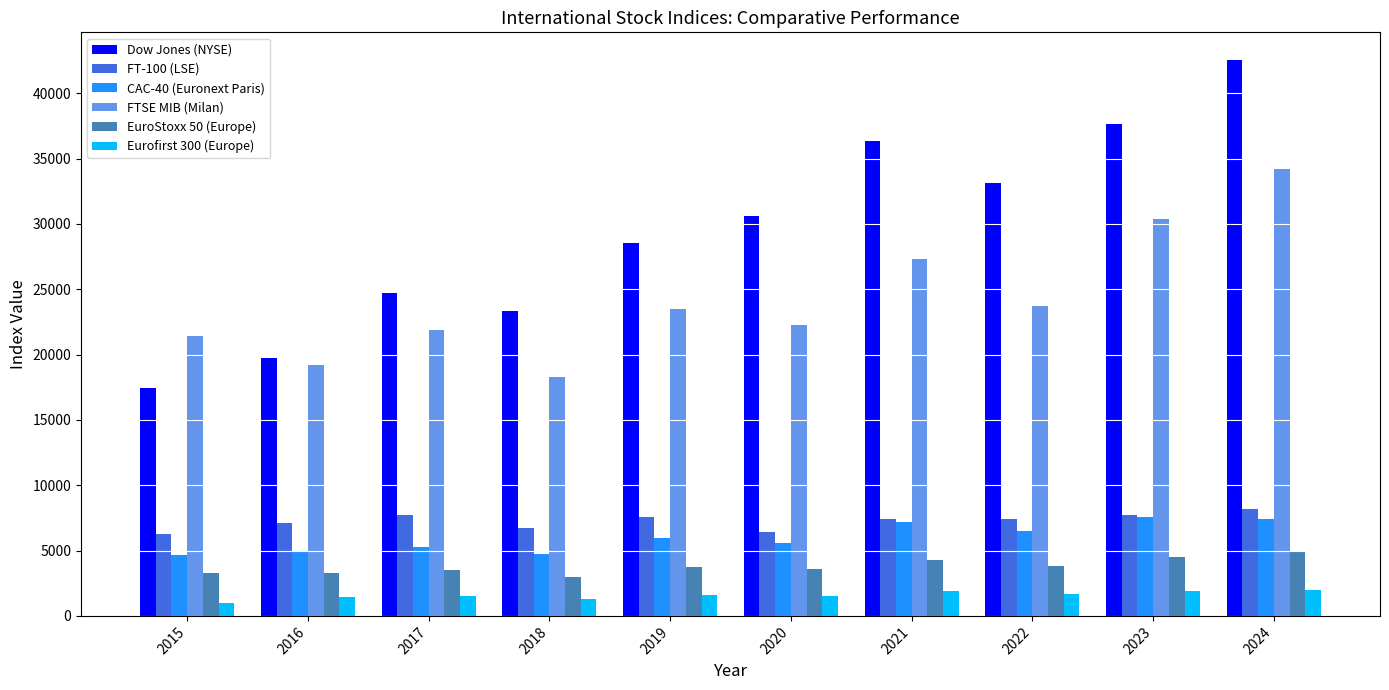

At which category is the sum across all series the highest?

2024